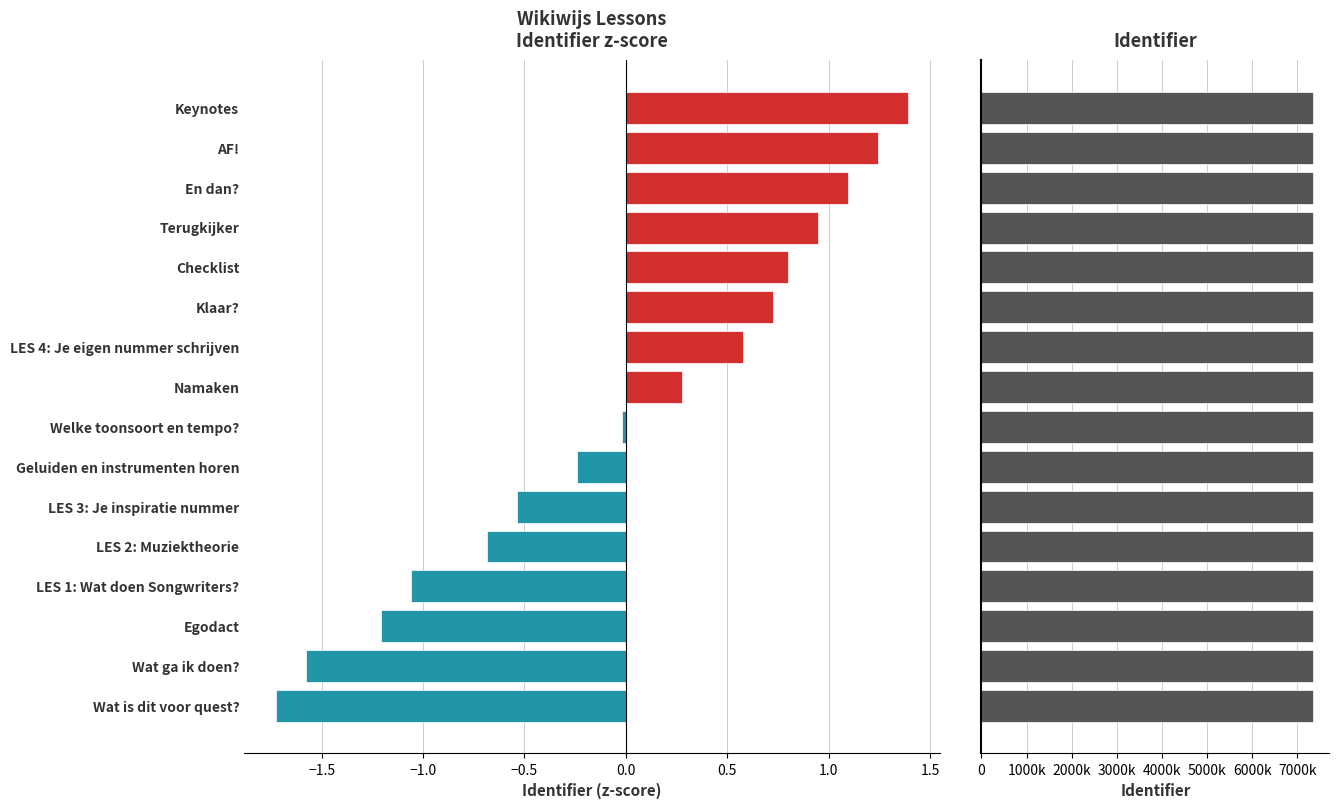

Which series has the largest total across all categories?

Identifier (raw)